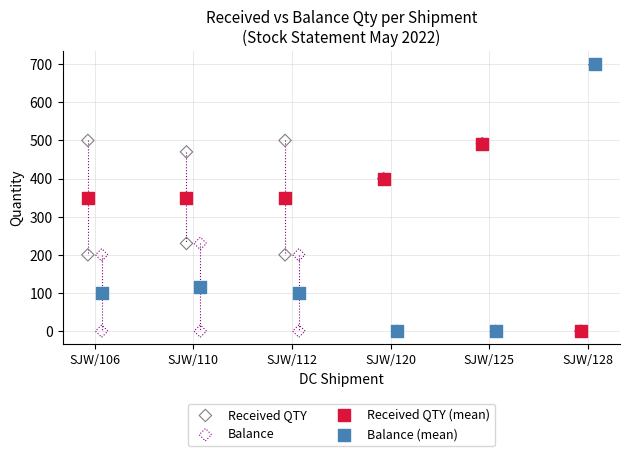

What are all the series names shown in the legend?

Received QTY, Balance, Received QTY (mean), Balance (mean)